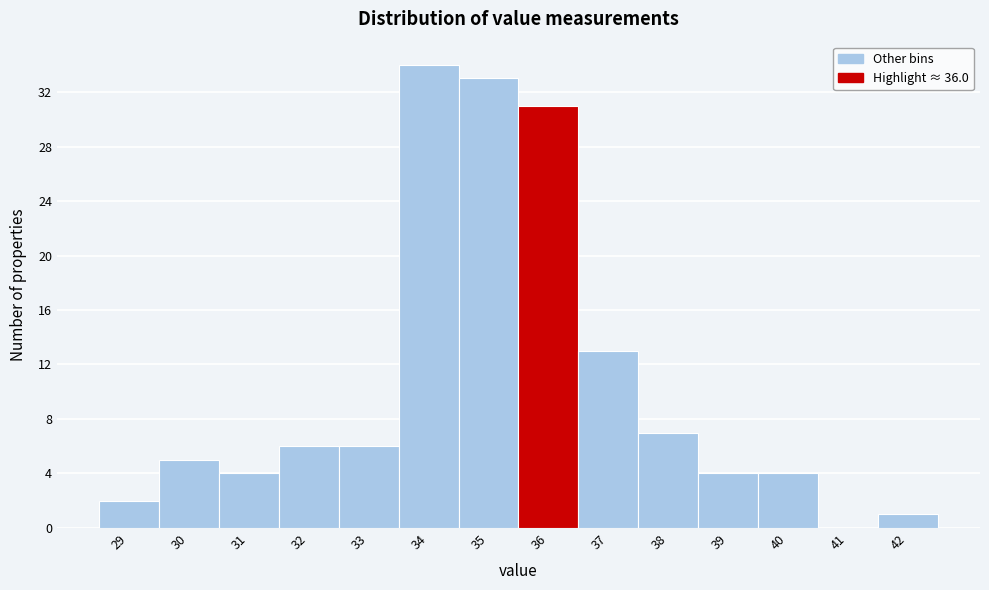

Reading left to right, list all the values displayed in this chart.

29=2	30=5	31=4	32=6	33=6	34=34	35=33	36=31	37=13	38=7	39=4	40=4	41=0	42=1